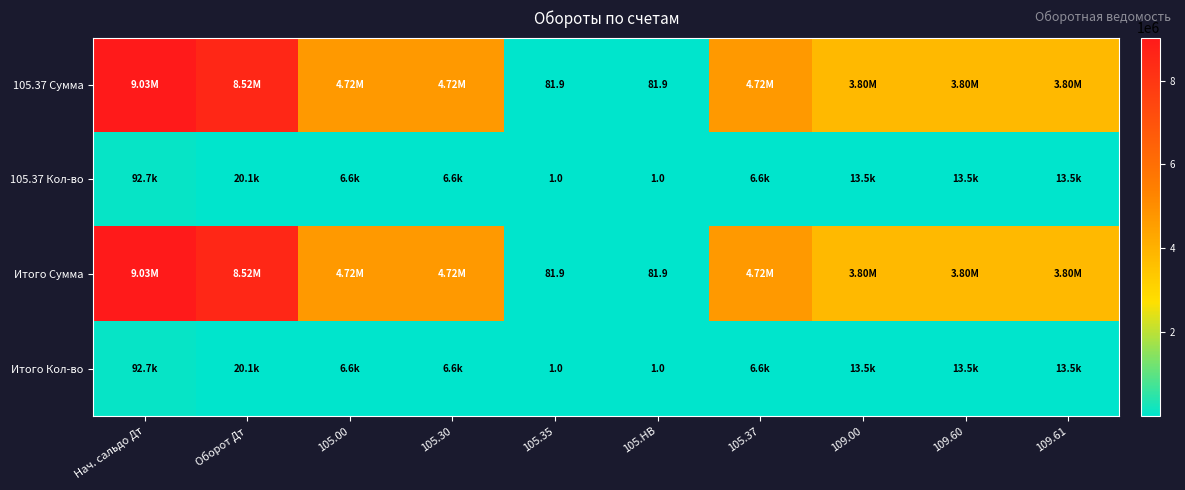

Which category has the lowest value across all series?

105.35